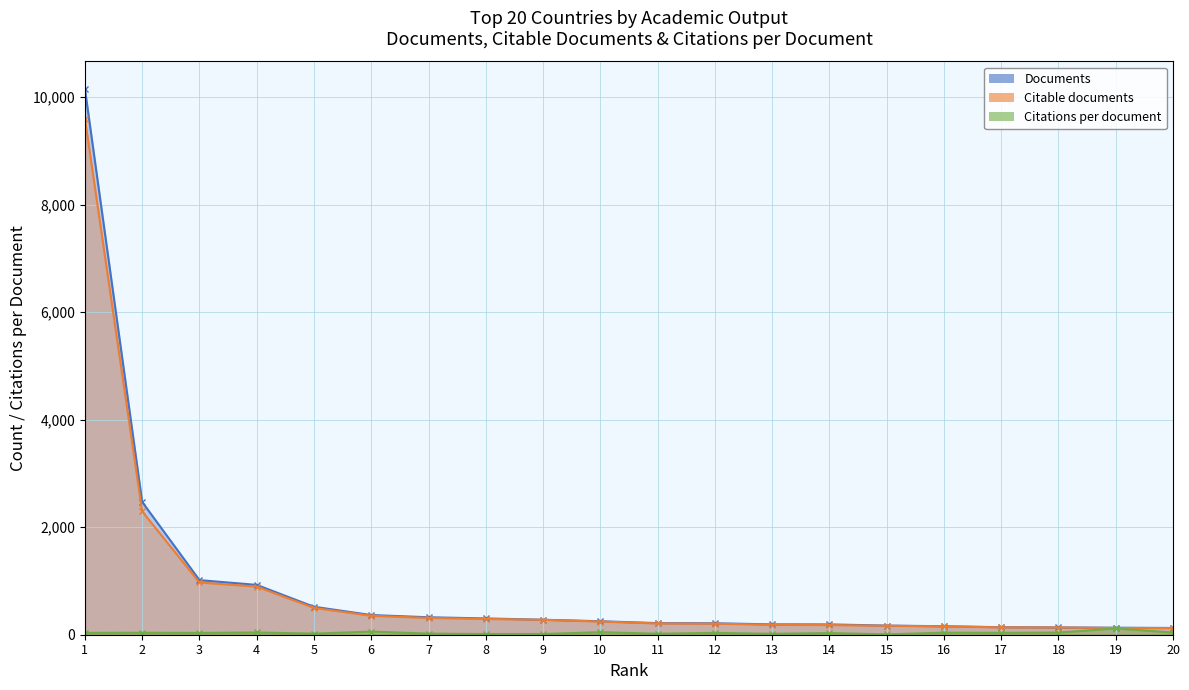

What is the total value across all series at 15?

343.6